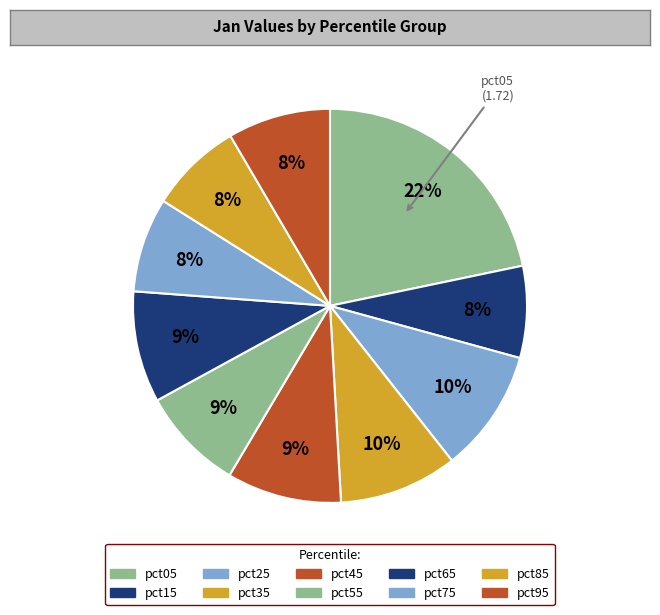

To the nearest percent, what is the average slice percentage?

10%